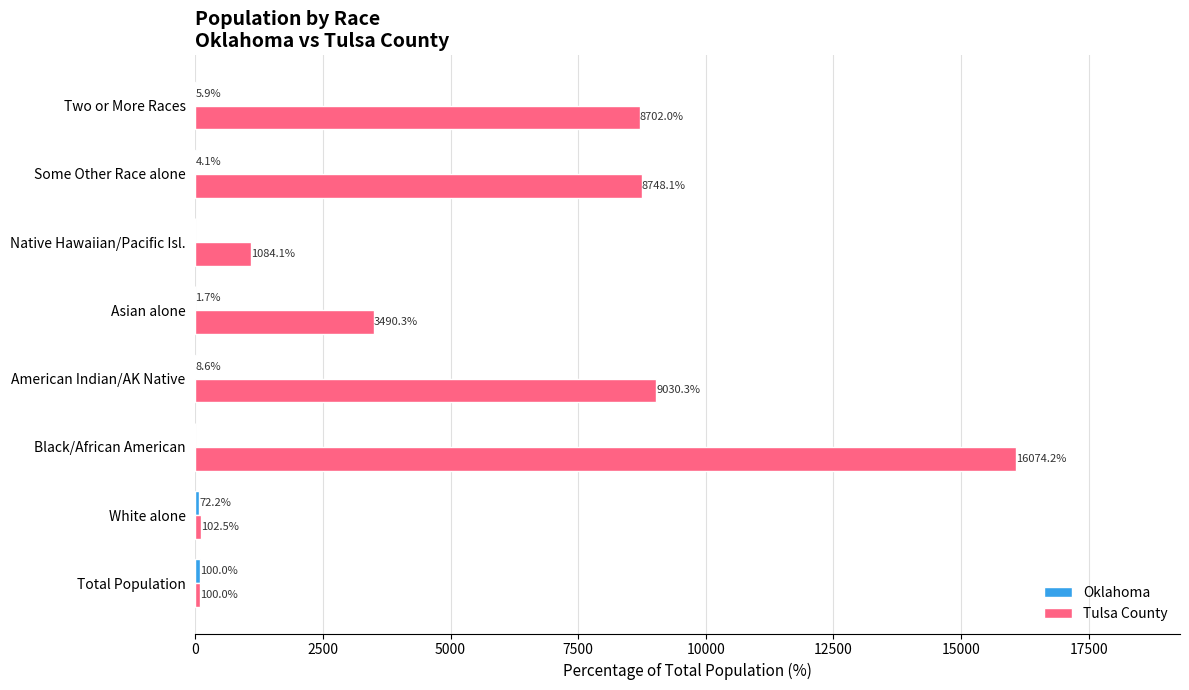

What is the sum of all Tulsa County values?

47331.5